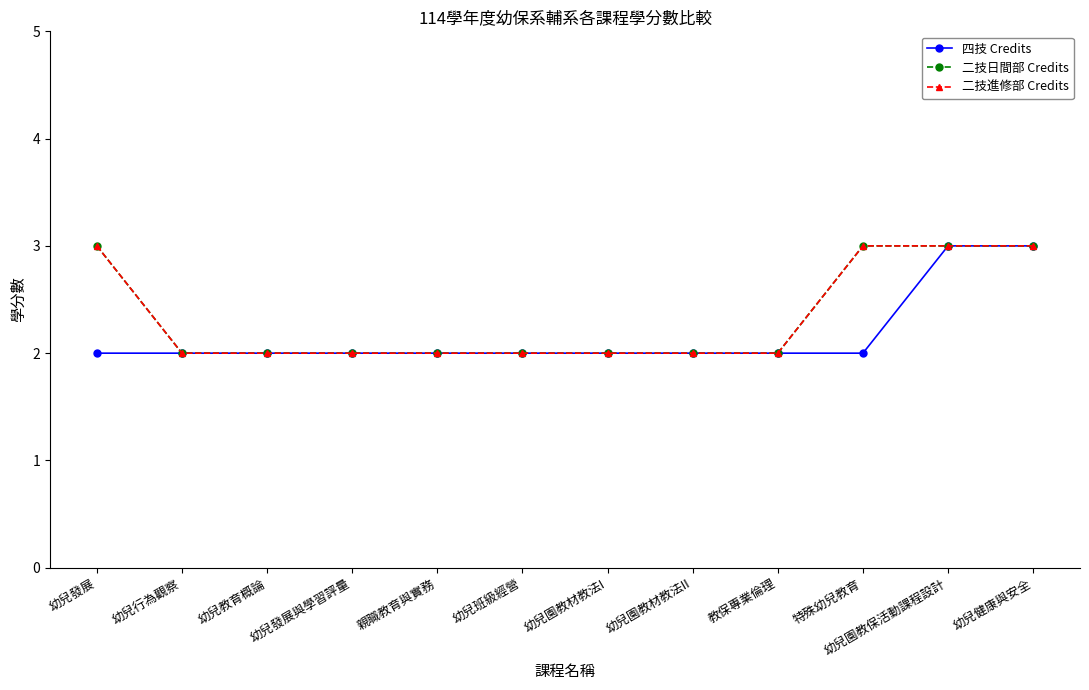

At which label does 二技日間部 Credits reach its minimum?

幼兒行為觀察